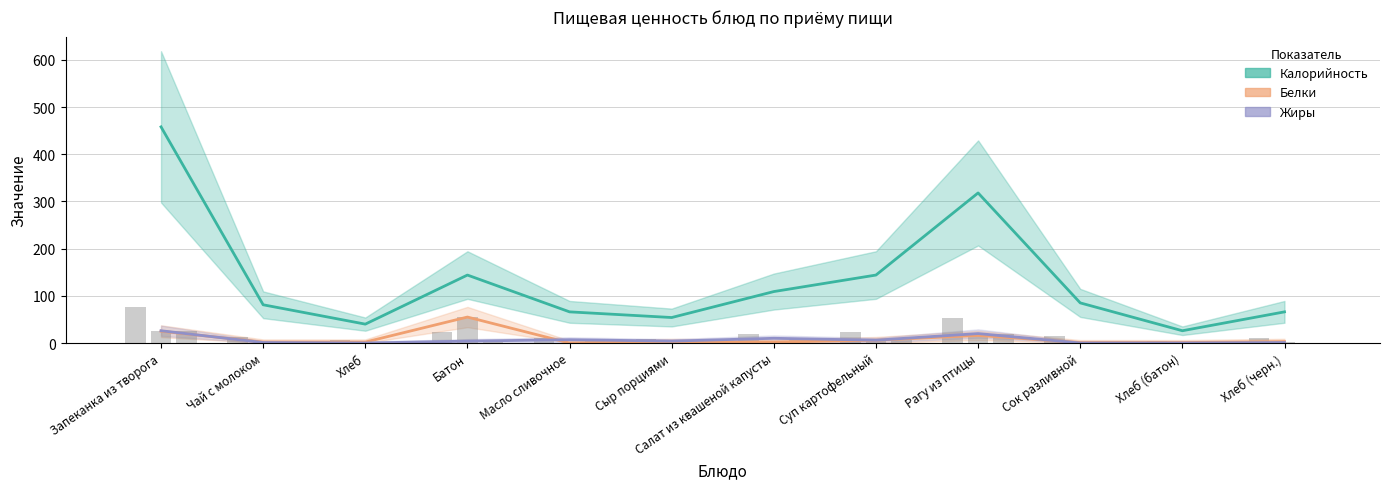

Does the chart contain stacked bars?

No